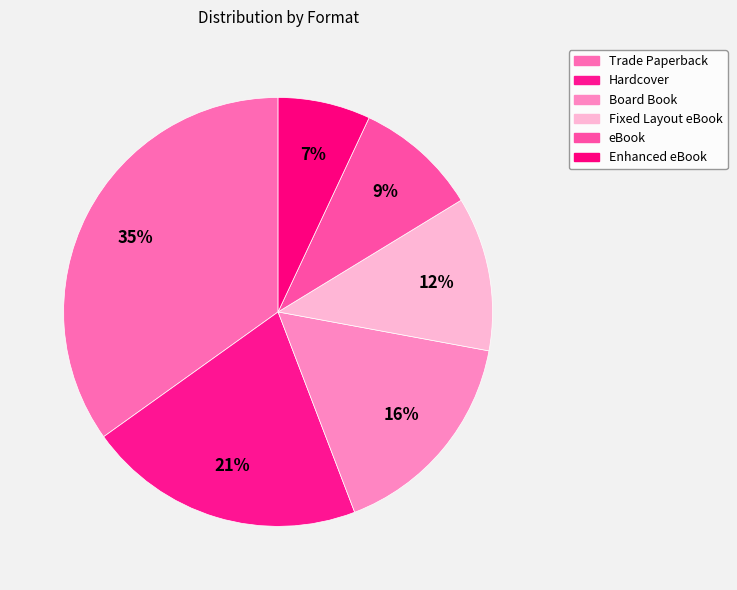

Is it true that Hardcover is 32% of the pie?

False